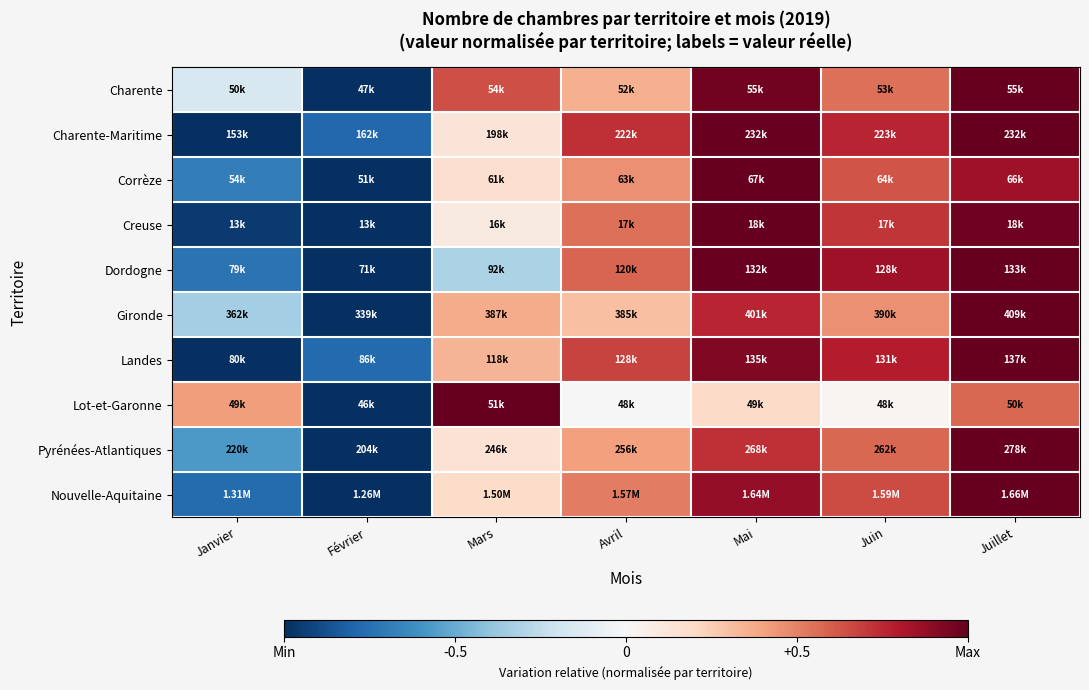

Which has a higher value, Mai or Mars?

Mai